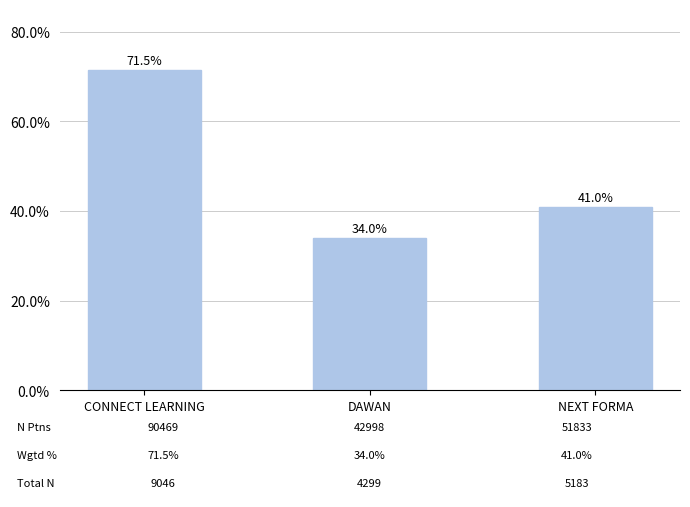

Rank the categories by value from highest to lowest.

CONNECT LEARNING, NEXT FORMA, DAWAN